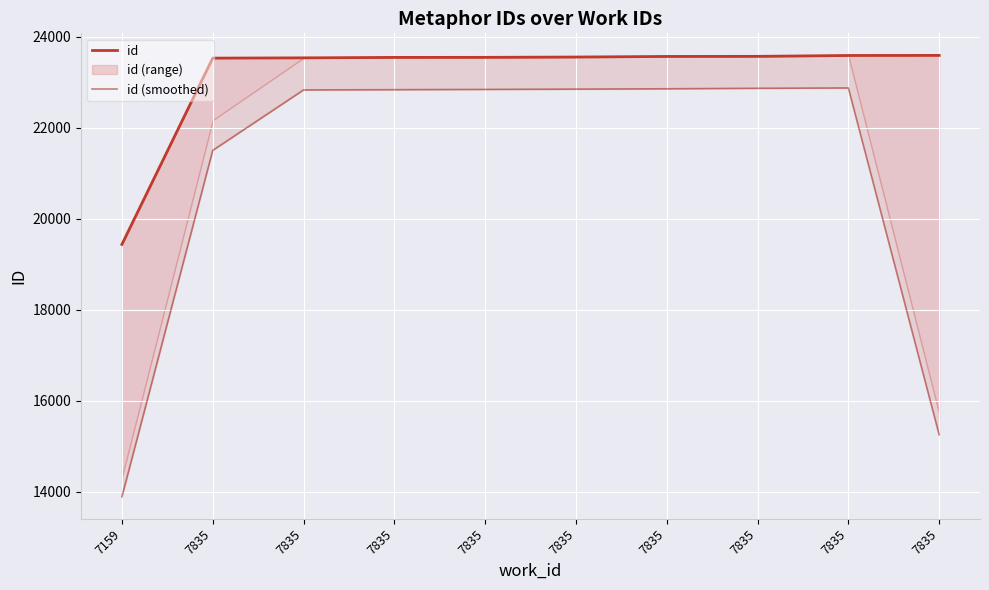

Reading left to right, list all the values displayed in this chart.

id: 19435.0	23528.0	23534.0	23544.0	23545.0	23552.0	23565.0	23567.0	23586.0	23588.0
id (smoothed): 13891.4	21500.7	22829.3	22834.8	22840.6	22847.4	22854.5	22865.5	22872.9	15252.9